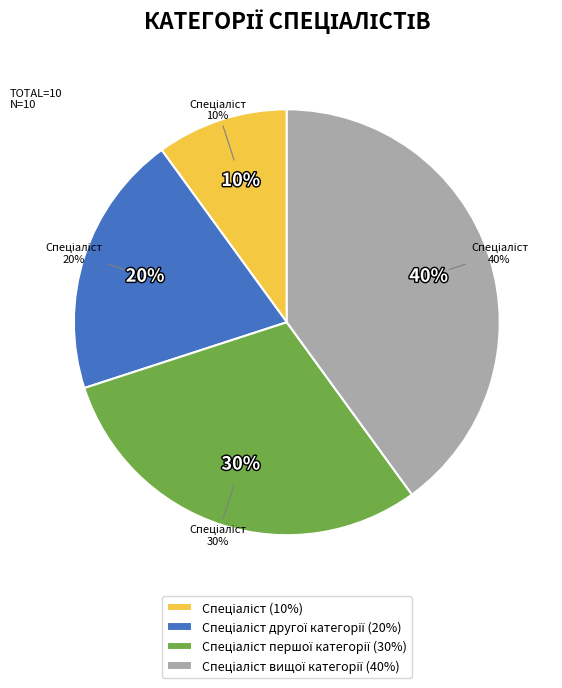

How many slices are in this pie chart?

4